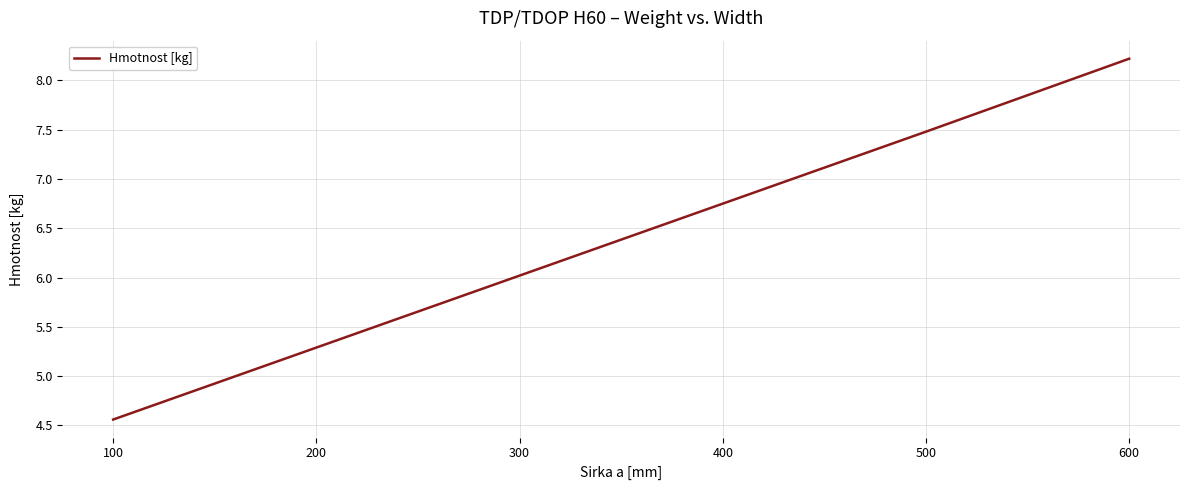

At which label does the data first exceed 6?

300